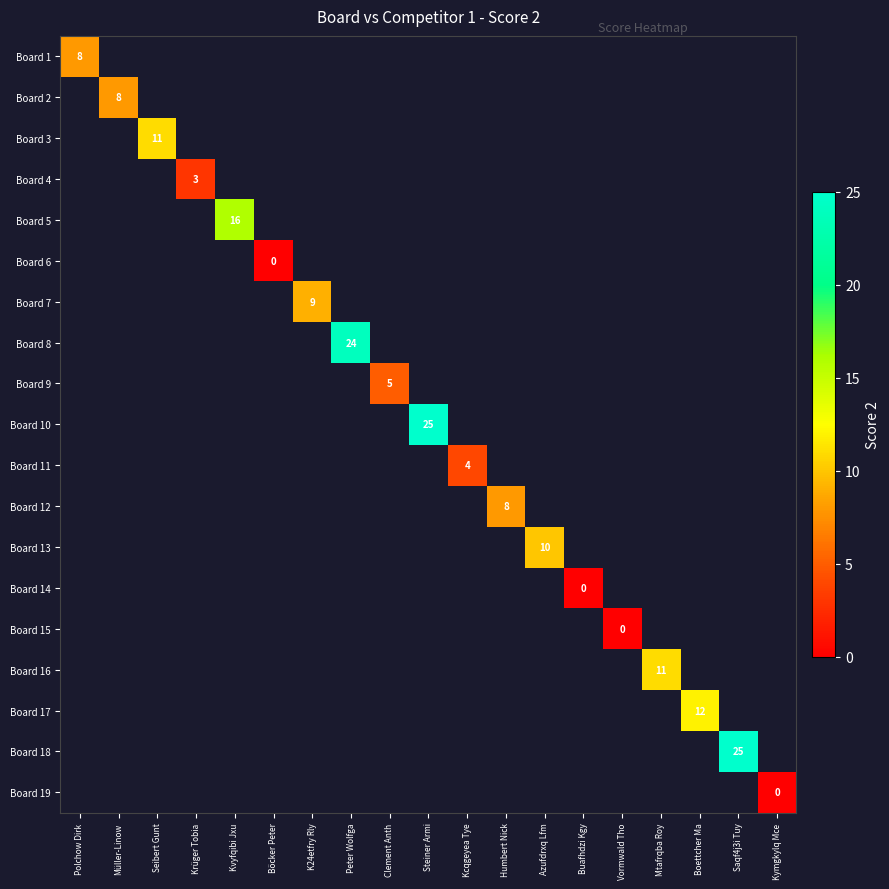

Count the number of categories in the chart.

19